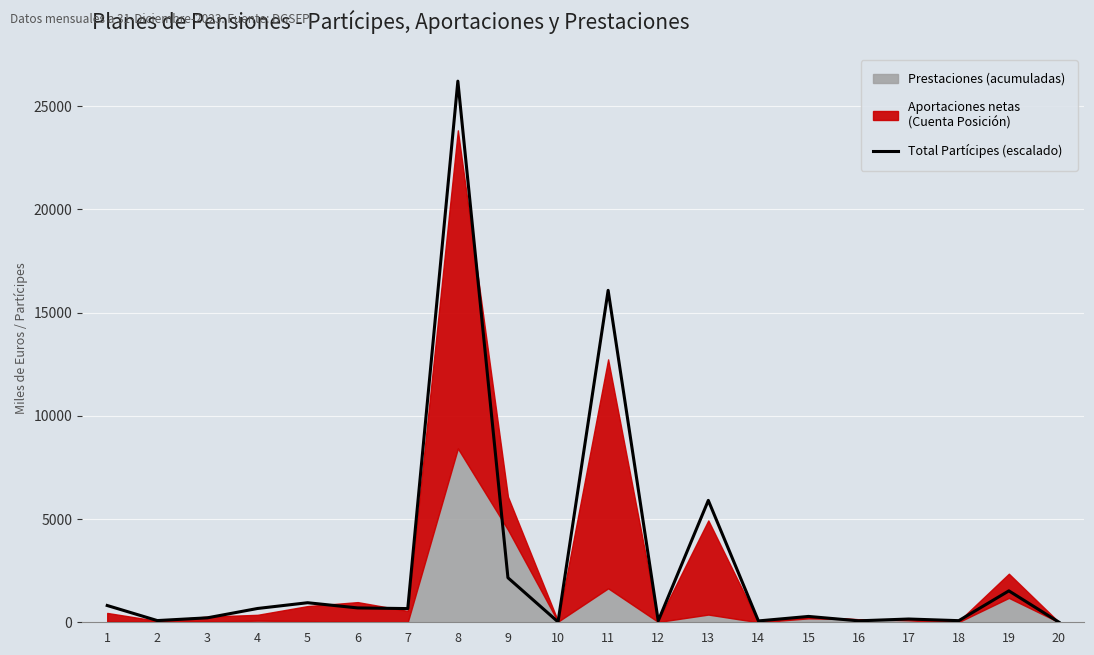

Which label corresponds to the largest value in the chart?

8